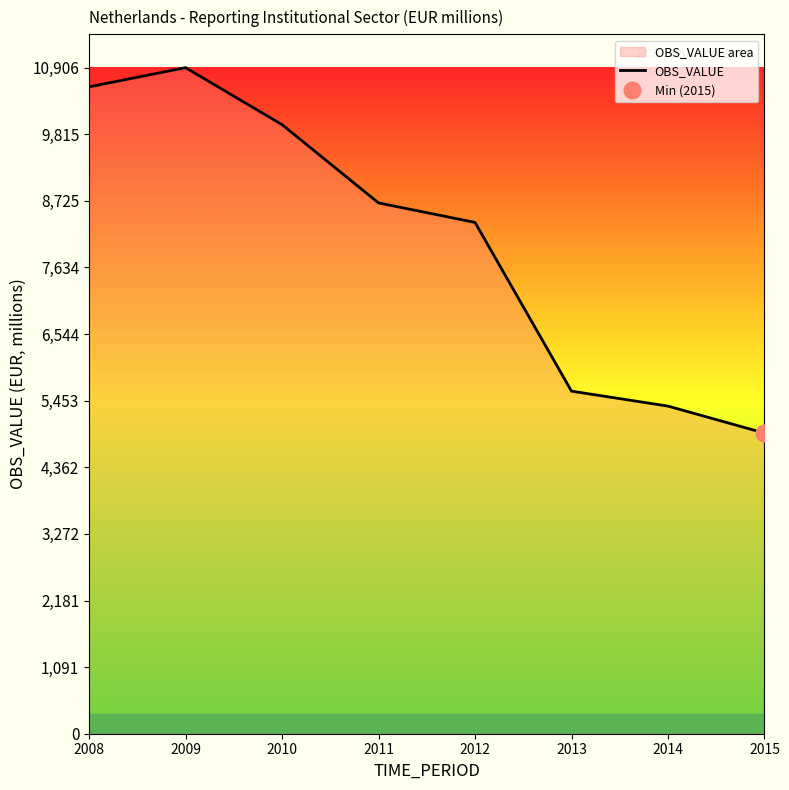

Reading left to right, what are all the values shown in this chart?

2008=10591	2009=10906	2010=9973	2011=8691	2012=8372	2013=5609	2014=5364	2015=4922